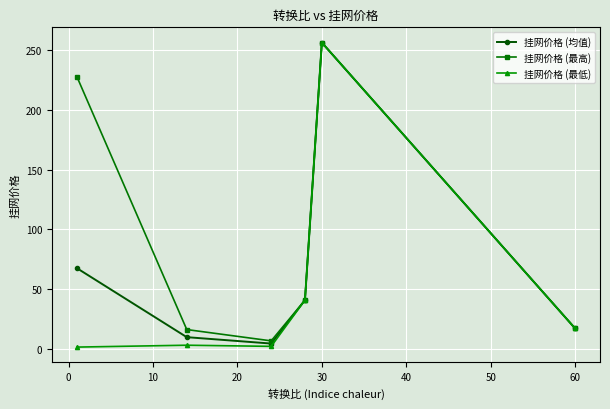

Which series has the largest range (max minus min)?

挂网价格 (最低)